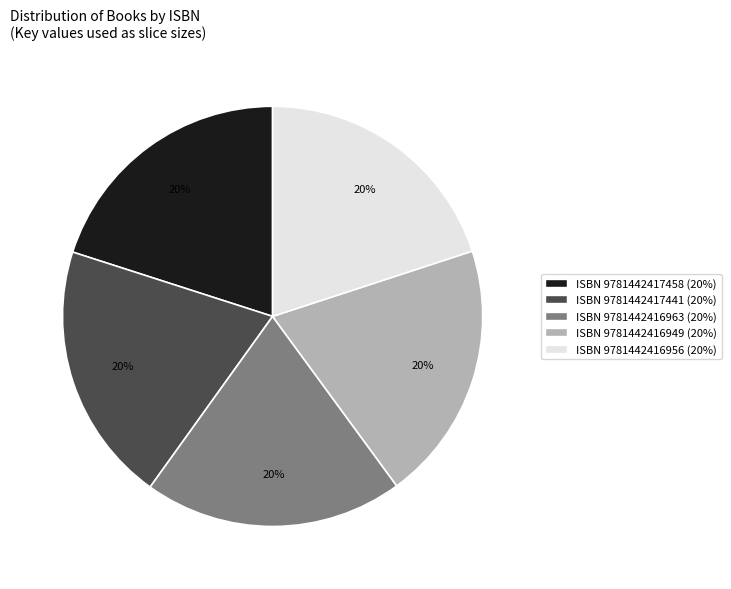

To the nearest percent, what is the average slice percentage?

20%